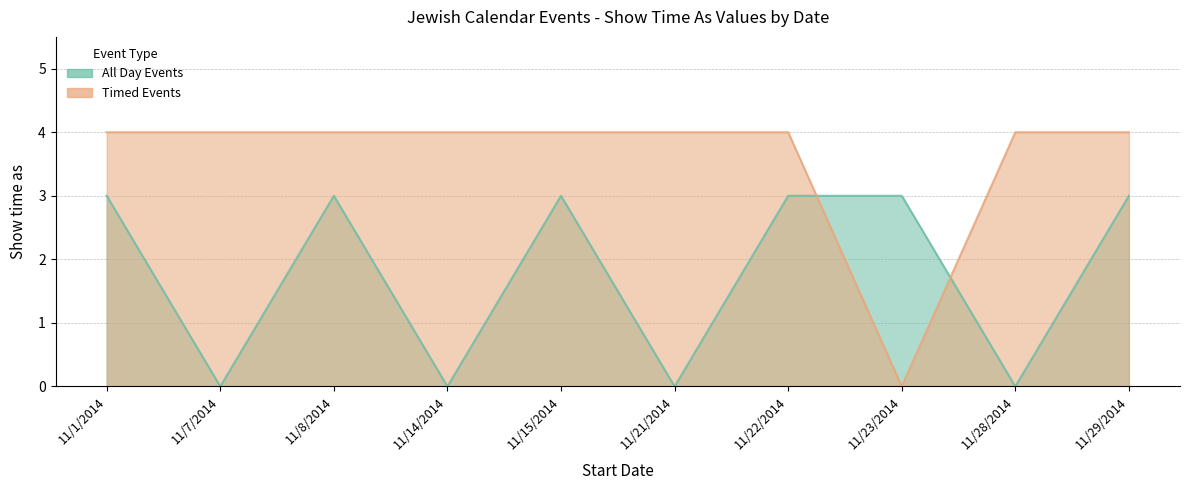

Rank the series by their maximum value, from lowest to highest.

All Day Events, Timed Events